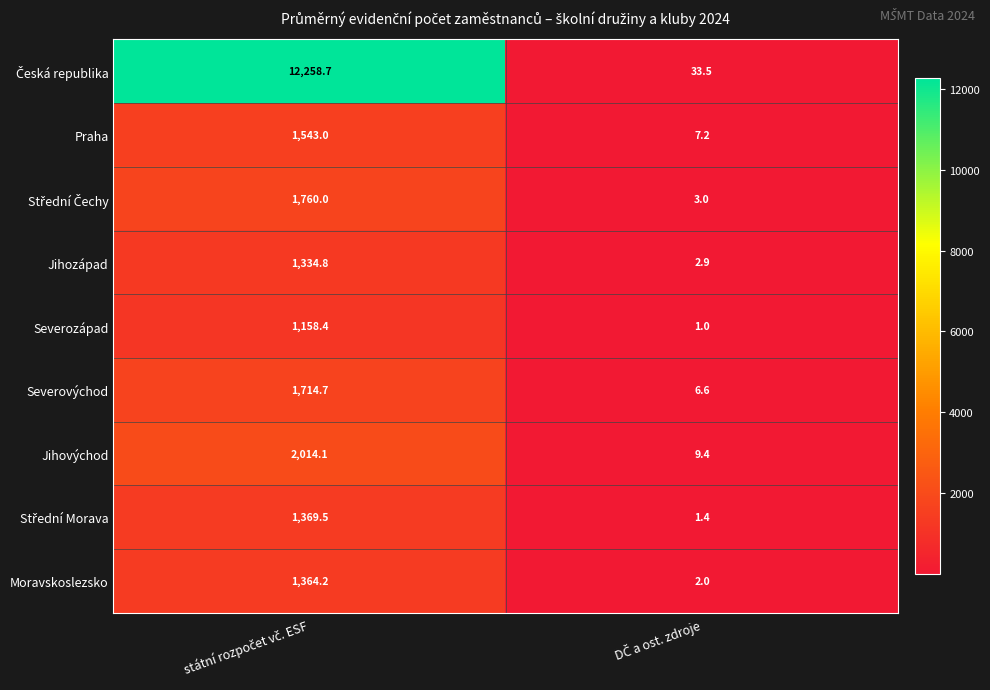

What is the smallest value displayed?

1.0